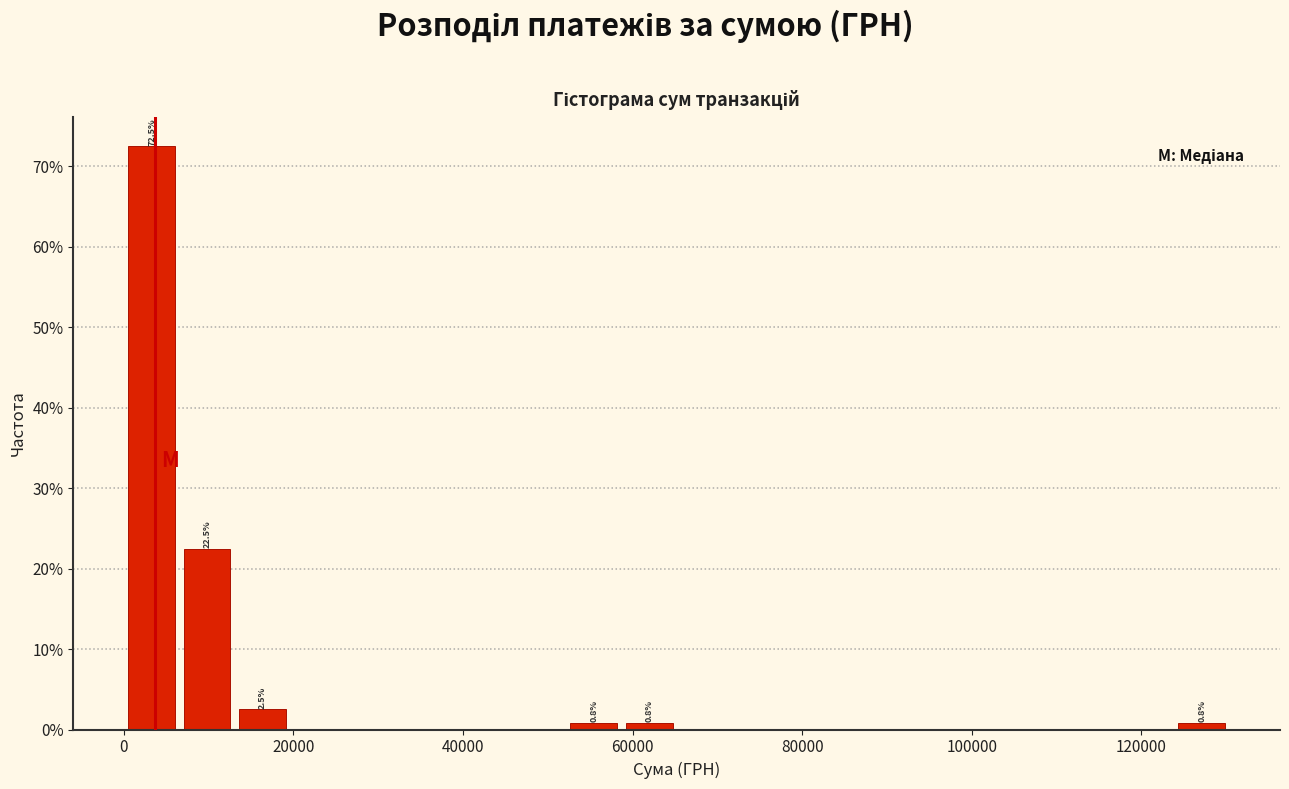

Around what value on the x-axis is the tallest bar? Give the approximate position of its centre, as read against the axis.

4000